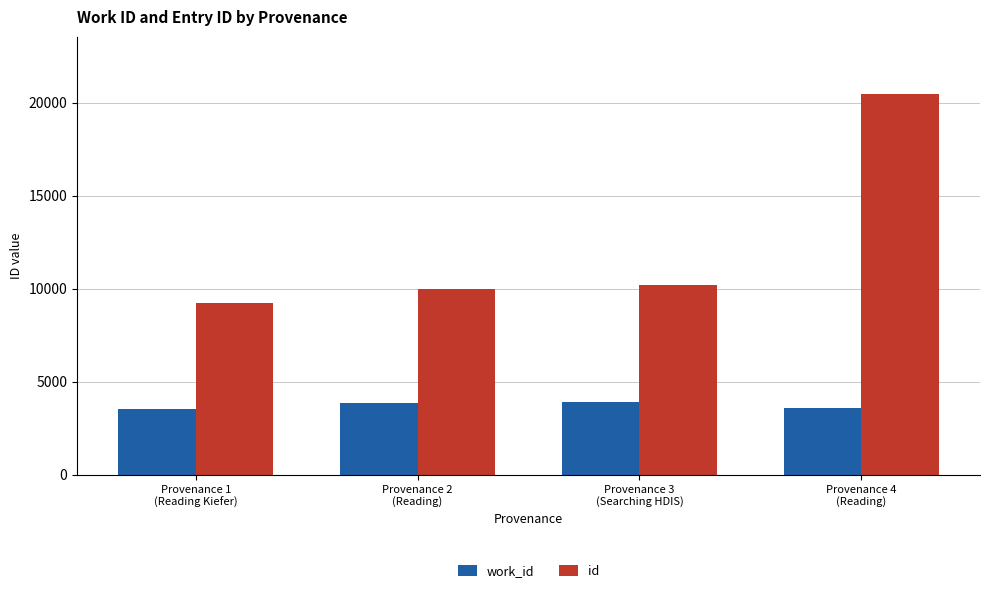

What is the greatest value displayed?

20464